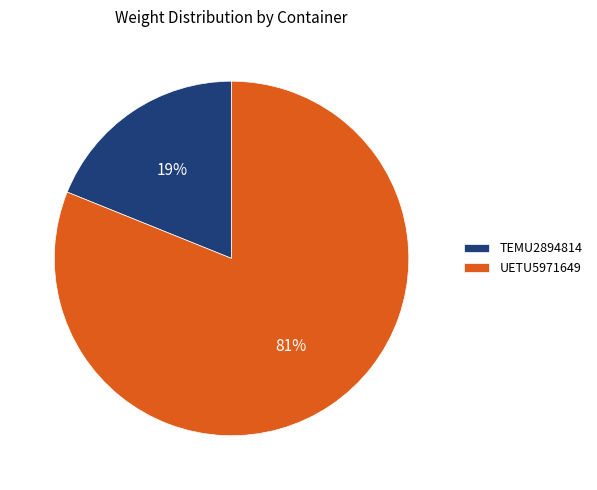

Which slice represents more than half of the pie?

UETU5971649